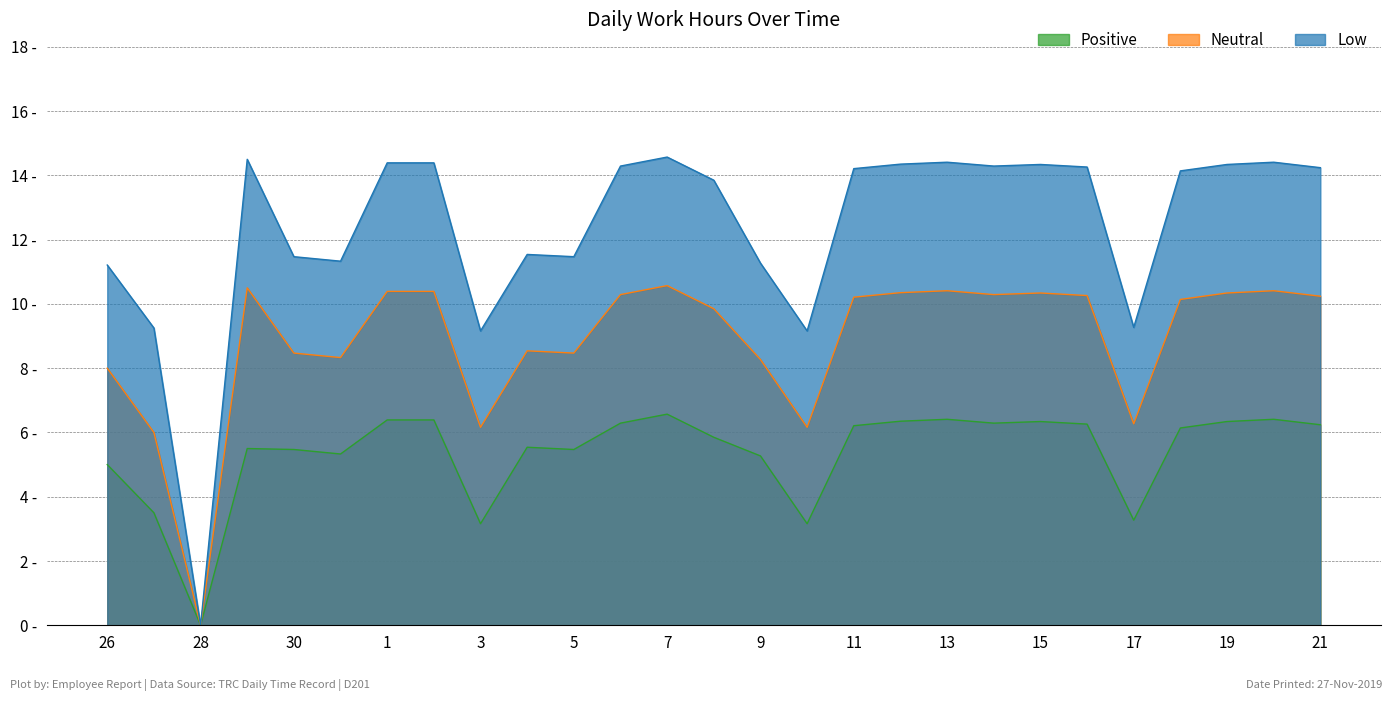

In Neutral, how many points are higher than both neighbors (excluding endpoints)?

6